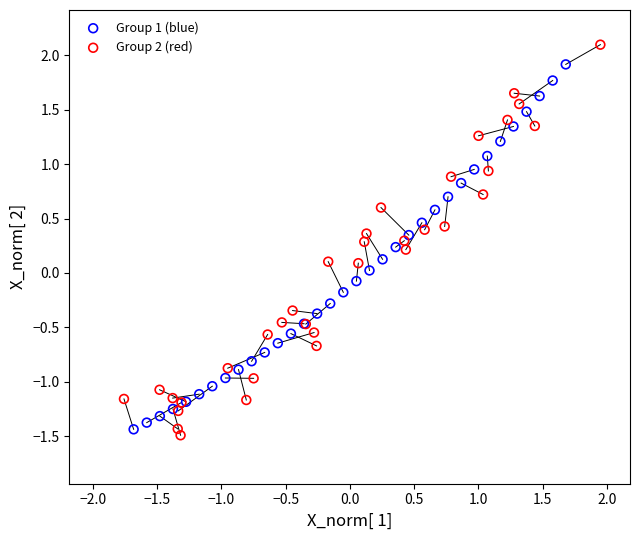

Which series contains the lowest Y value?

Group 2 (red)